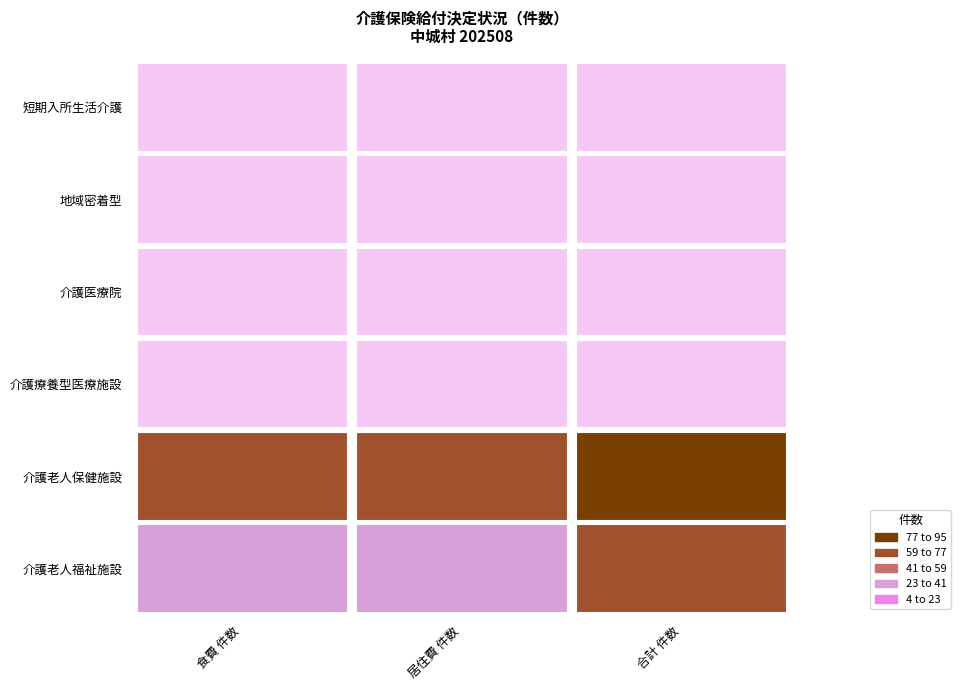

Are the bars horizontal?

No